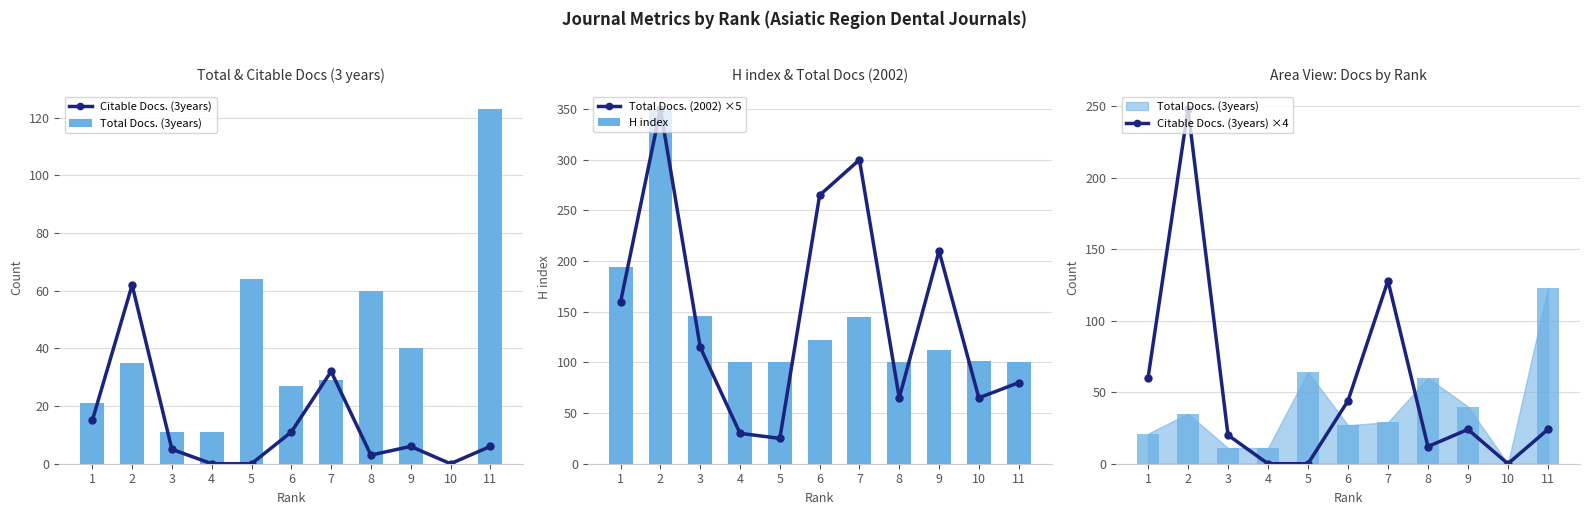

At which label is Total Docs. (3years) closest to 61?

8